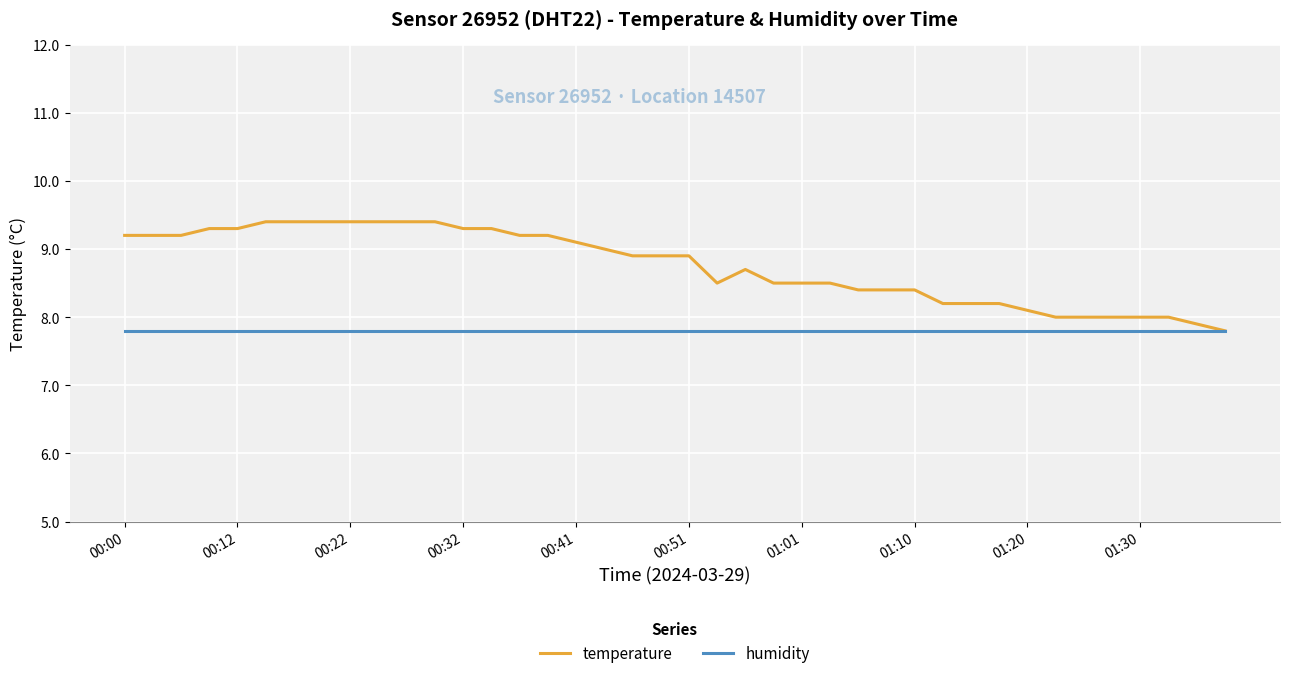

Reading right to left, transcribe all the data shown in this chart.

temperature: 7.8	7.9	8.0	8.0	8.0	8.0	8.0	8.1	8.2	8.2	8.2	8.4	8.4	8.4	8.5	8.5	8.5	8.7	8.5	8.9	8.9	8.9	9.0	9.1	9.2	9.2	9.3	9.3	9.4	9.4	9.4	9.4	9.4	9.4	9.4	9.3	9.3	9.2	9.2	9.2
humidity: 7.8	7.8	7.8	7.8	7.8	7.8	7.8	7.8	7.8	7.8	7.8	7.8	7.8	7.8	7.8	7.8	7.8	7.8	7.8	7.8	7.8	7.8	7.8	7.8	7.8	7.8	7.8	7.8	7.8	7.8	7.8	7.8	7.8	7.8	7.8	7.8	7.8	7.8	7.8	7.8